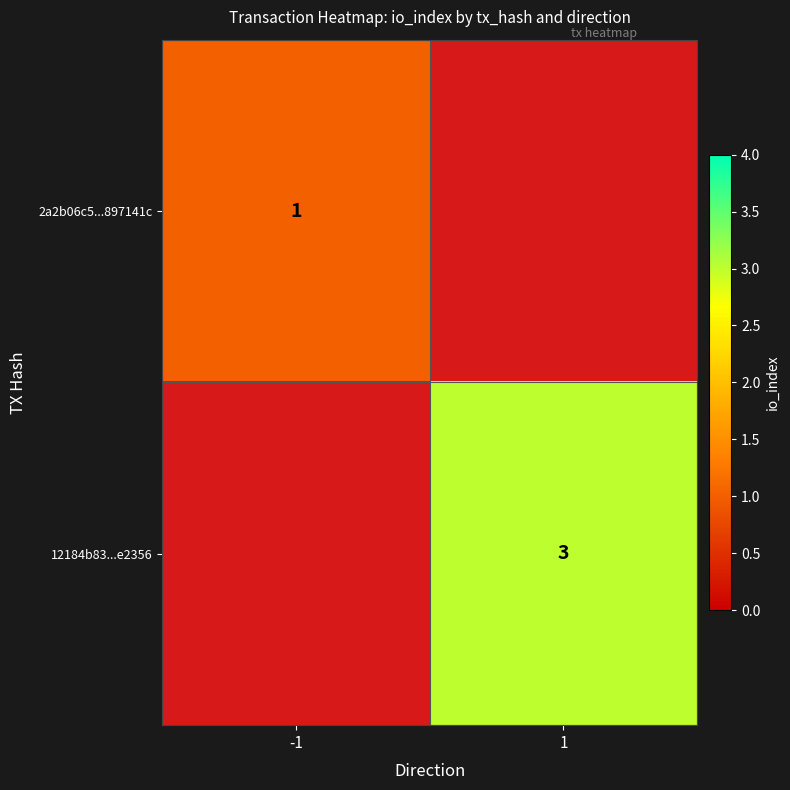

Is the value of 12184b83...e2356 at 1 greater than the value of 2a2b06c5...897141c at -1?

Yes